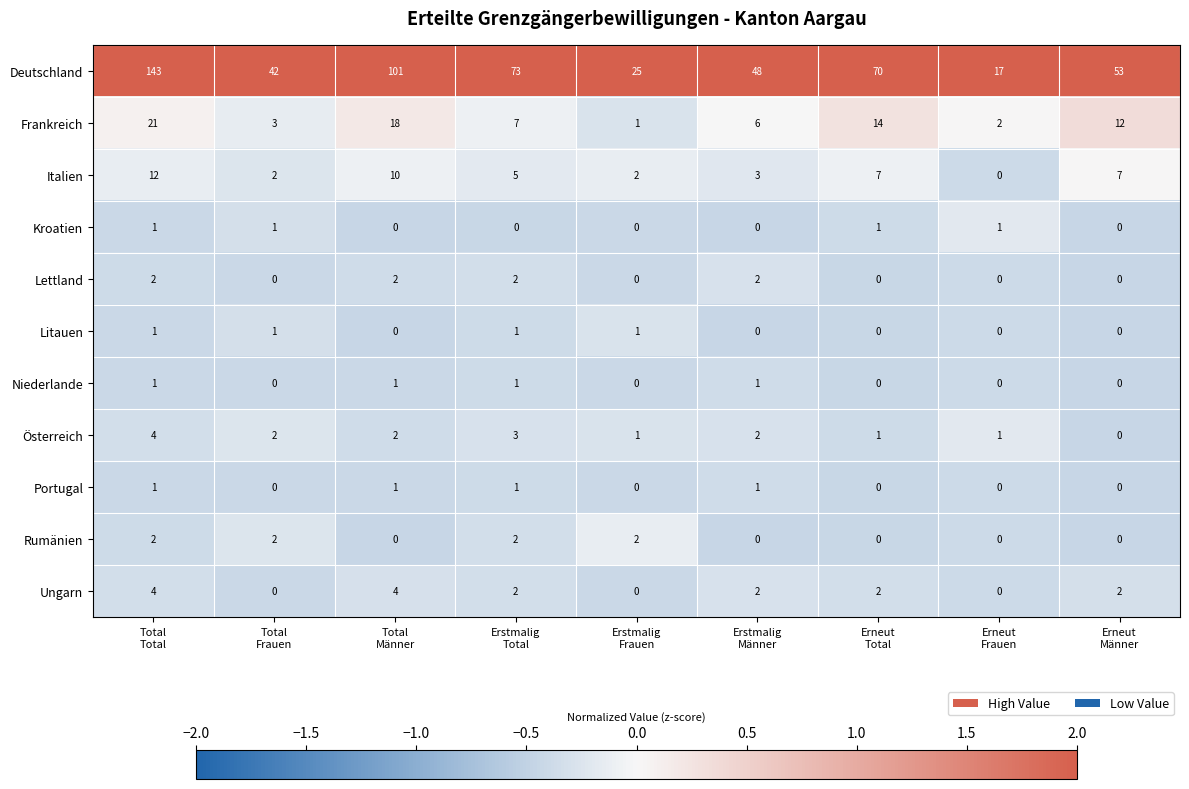

What is the difference between the maximum and minimum values in the Ungarn series?

4